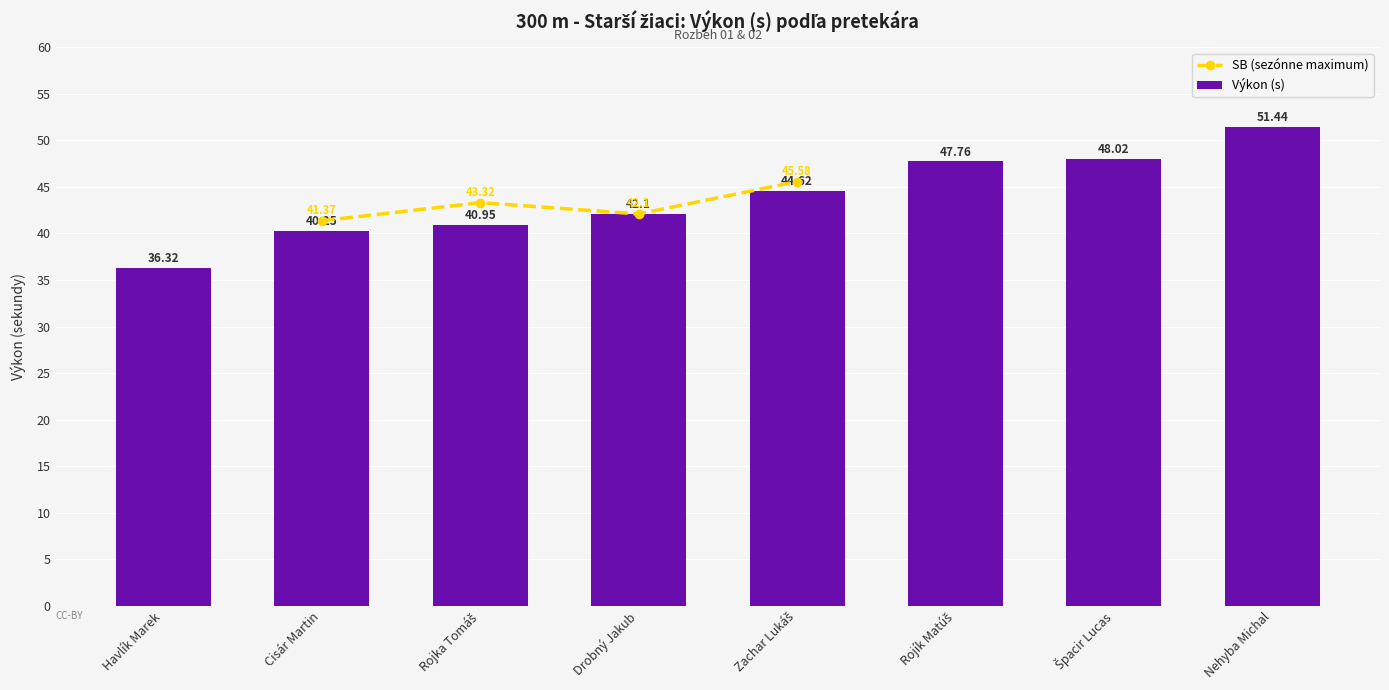

Between Zachar Lukáš and Drobný Jakub, which is larger?

Zachar Lukáš